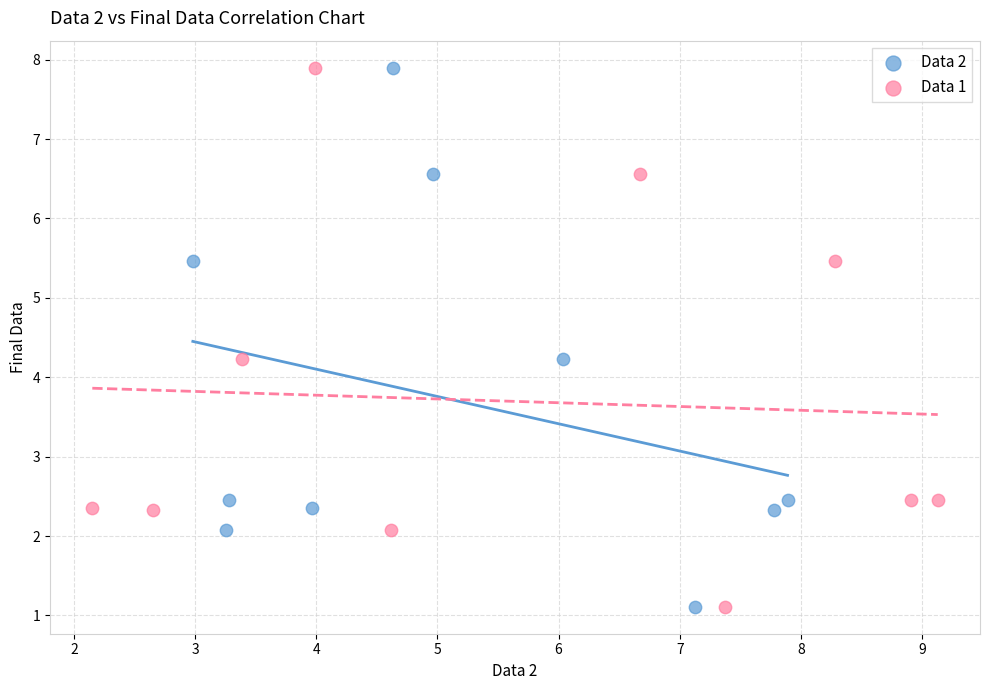

What are all the series names shown in the legend?

Data 2, Data 1